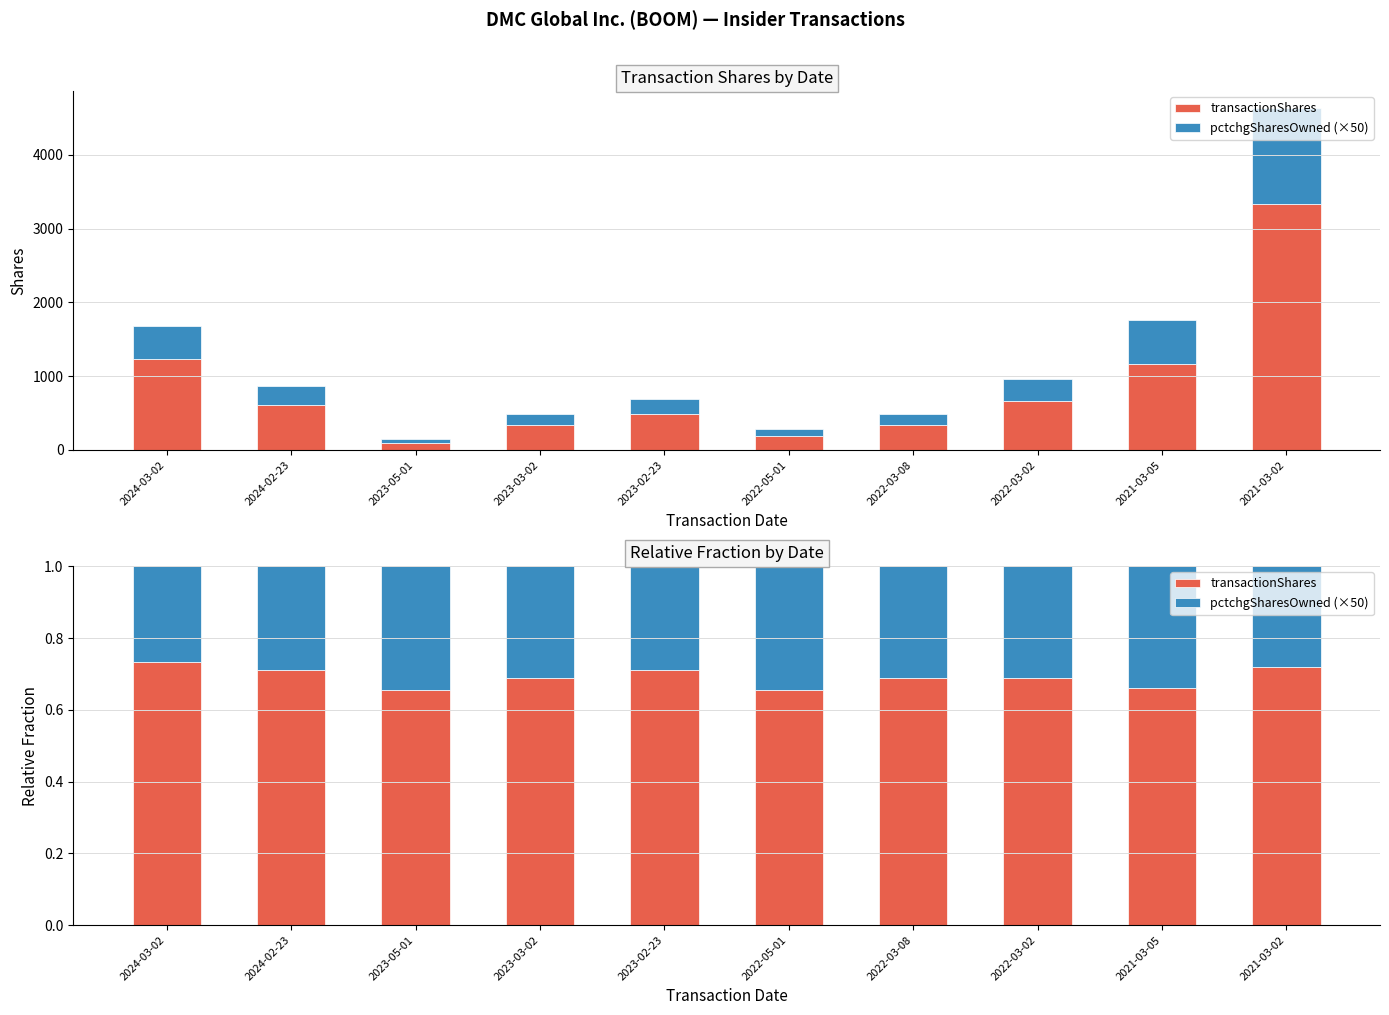

What position from the left is 2023-03-02?

4